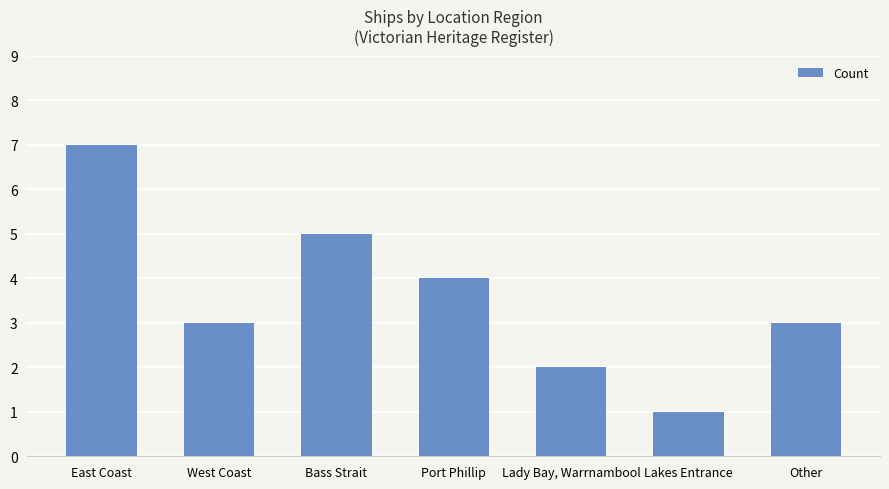

How many bars are there in total?

7